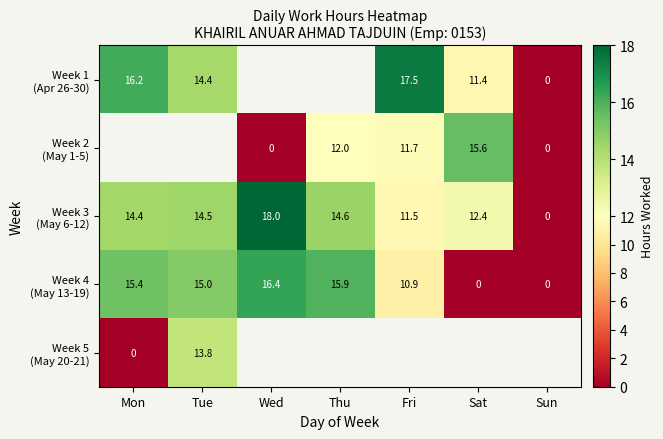

Is the value of Week 4 (May 13-19) at Thu greater than the value of Week 1 (Apr 26-30) at Thu?

No